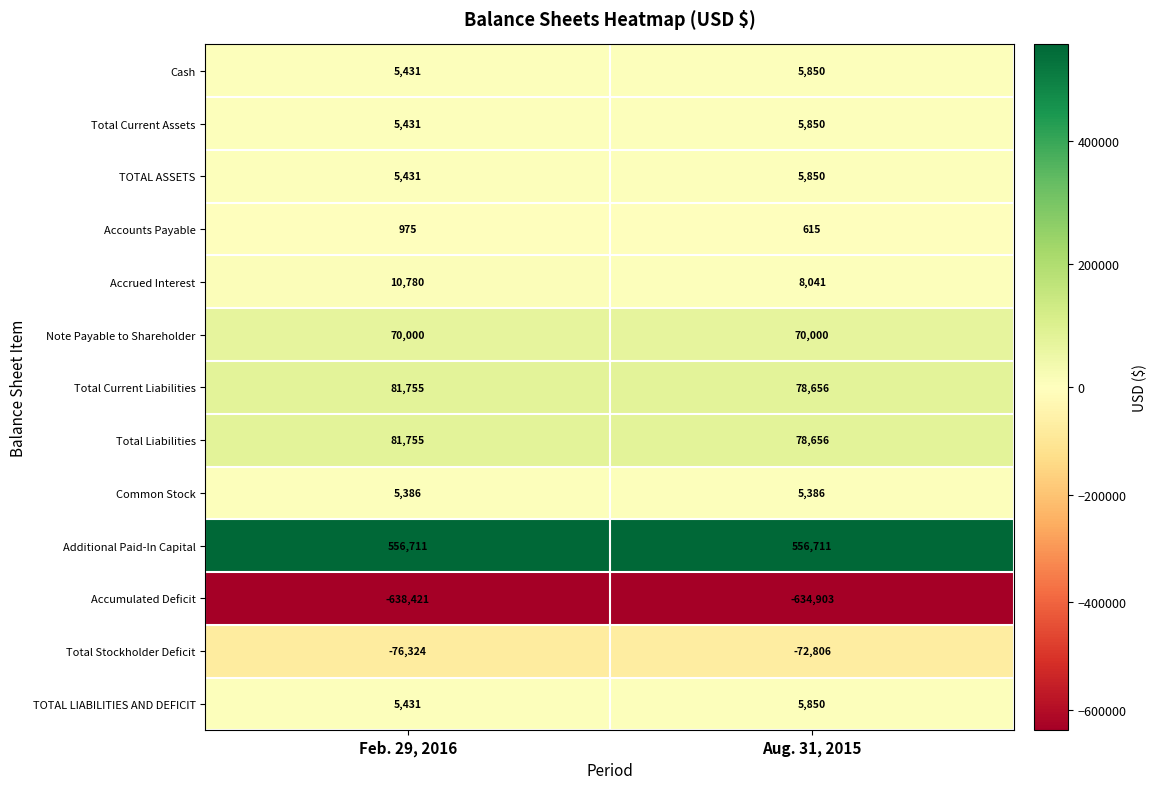

Rank the categories by Total Current Liabilities value from lowest to highest.

Aug. 31, 2015, Feb. 29, 2016